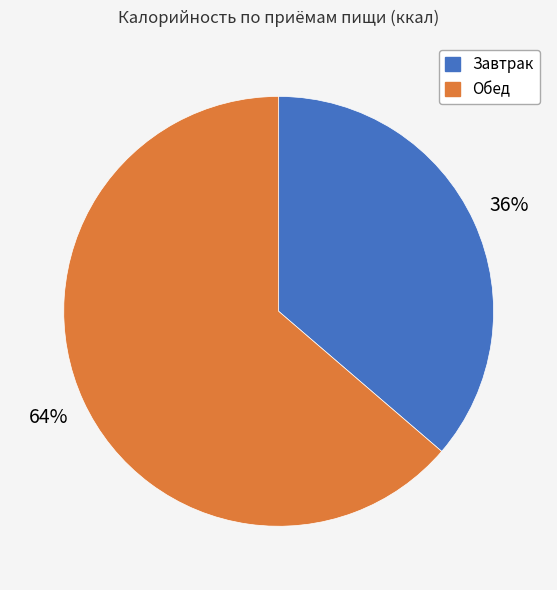

To the nearest percent, what portion does Завтрак represent?

36%